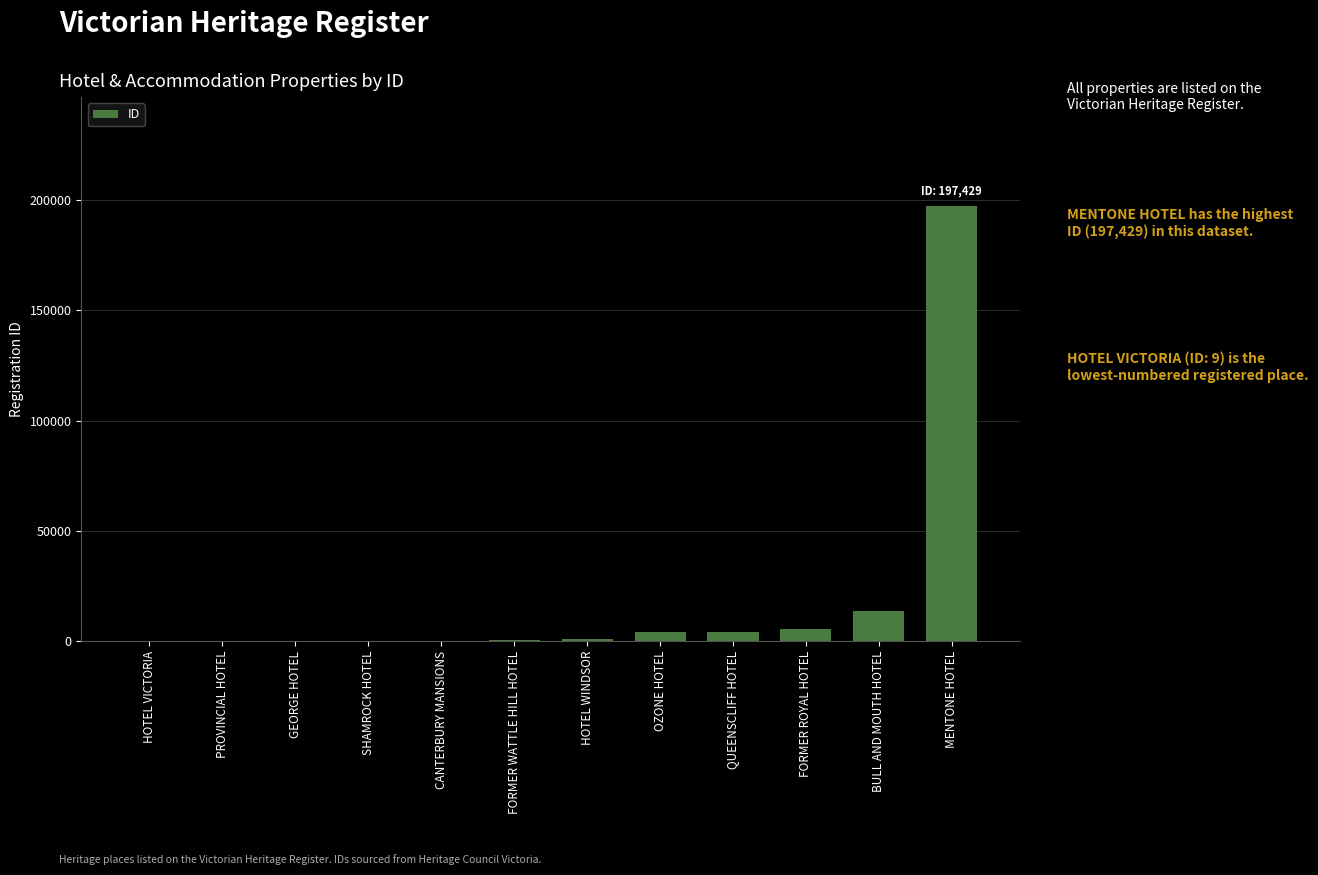

What is the difference between the values at GEORGE HOTEL and HOTEL VICTORIA?

64